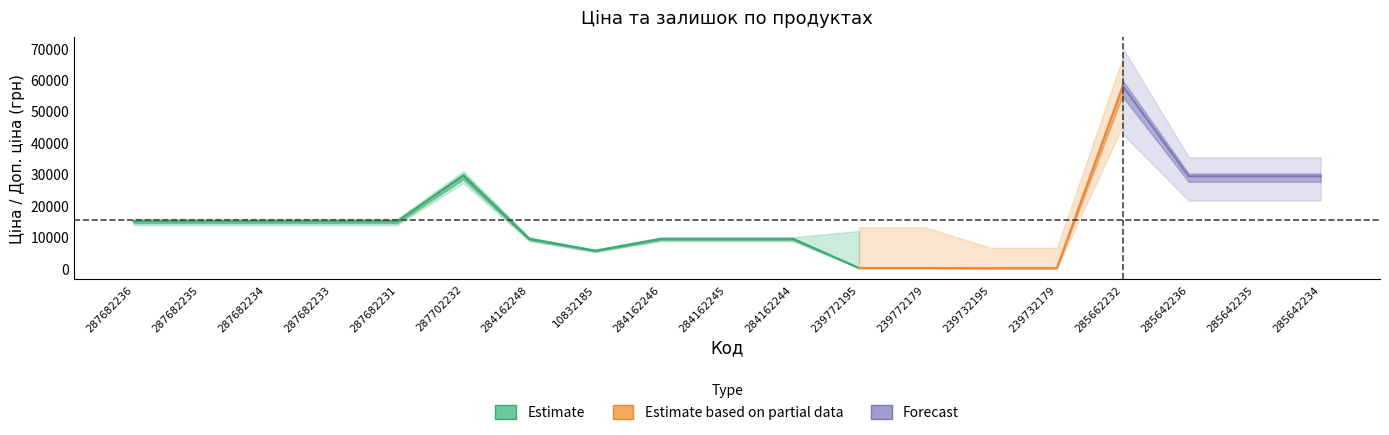

Is the value of Залишок at 239732195 greater than the value of Ціна at 284162244?

No